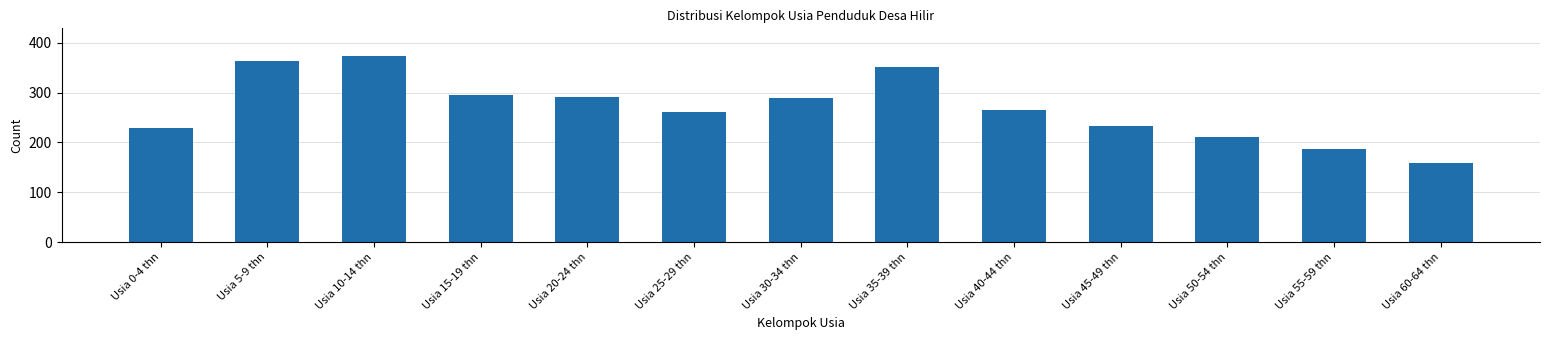

Reading left to right, transcribe all the data shown in this chart.

Usia 0-4 thn=229	Usia 5-9 thn=364	Usia 10-14 thn=373	Usia 15-19 thn=295	Usia 20-24 thn=291	Usia 25-29 thn=261	Usia 30-34 thn=289	Usia 35-39 thn=352	Usia 40-44 thn=266	Usia 45-49 thn=233	Usia 50-54 thn=210	Usia 55-59 thn=187	Usia 60-64 thn=158